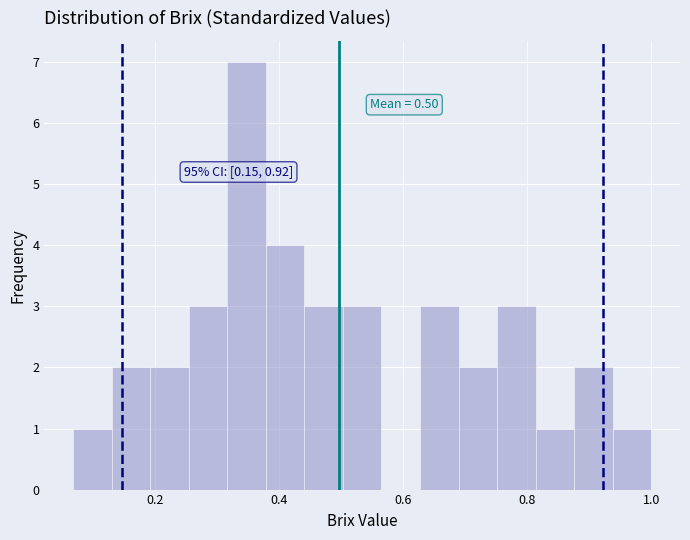

Around what value on the x-axis is the tallest bar? Give the approximate position of its centre, as read against the axis.

0.34